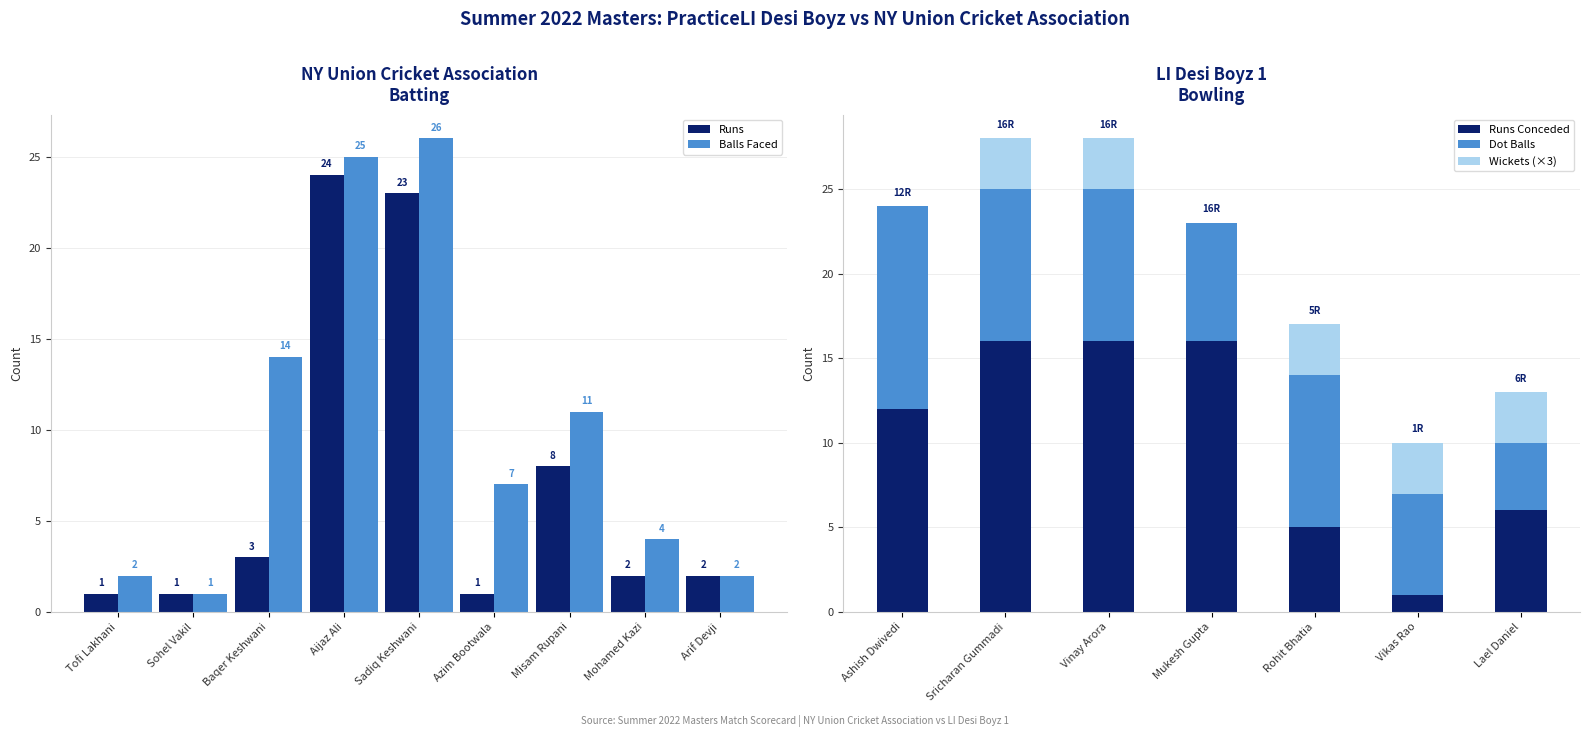

True or false: Runs has a value of 7 at Aijaz Ali.

False